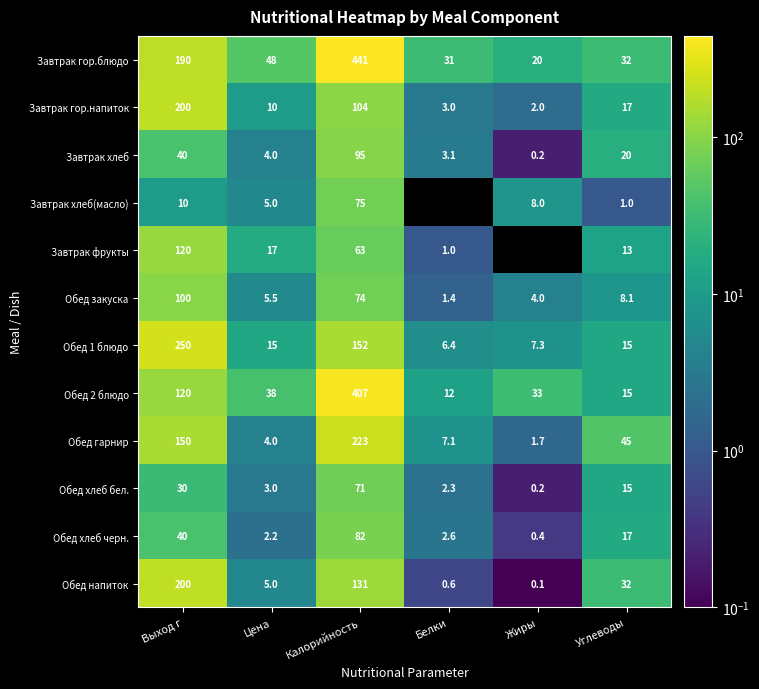

At which label is Обед хлеб черн. closest to 41?

Выход г